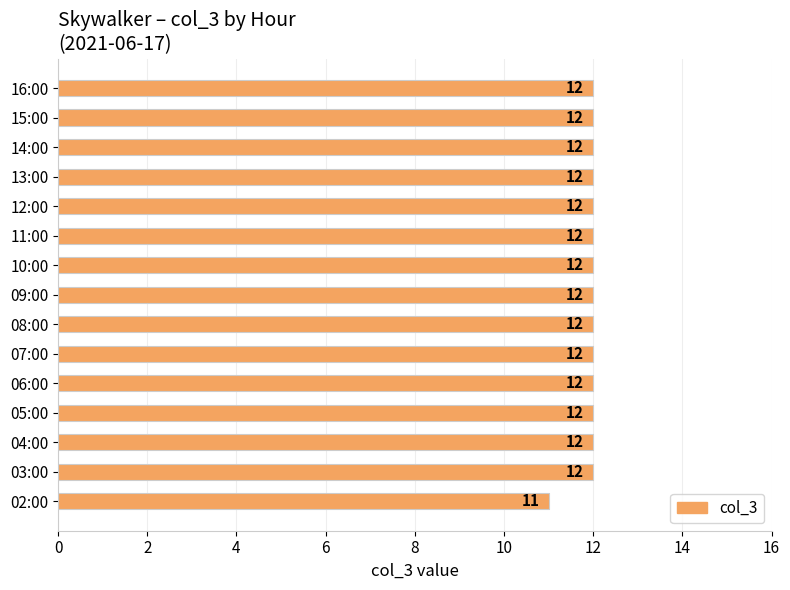

Reading top to bottom, what are all the values shown in this chart?

12	12	12	12	12	12	12	12	12	12	12	12	12	12	11